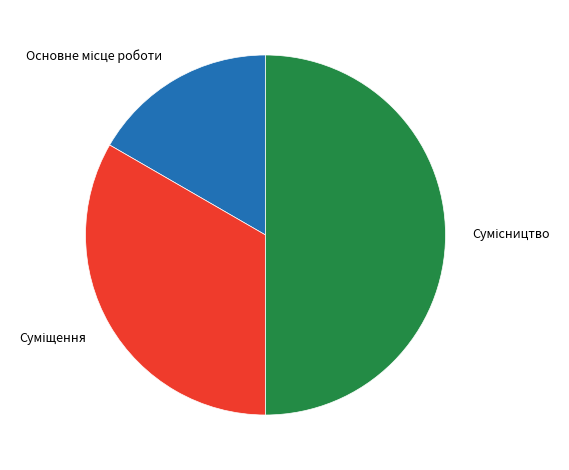

To the nearest percent, what percentage of the pie is Сумісництво?

50%